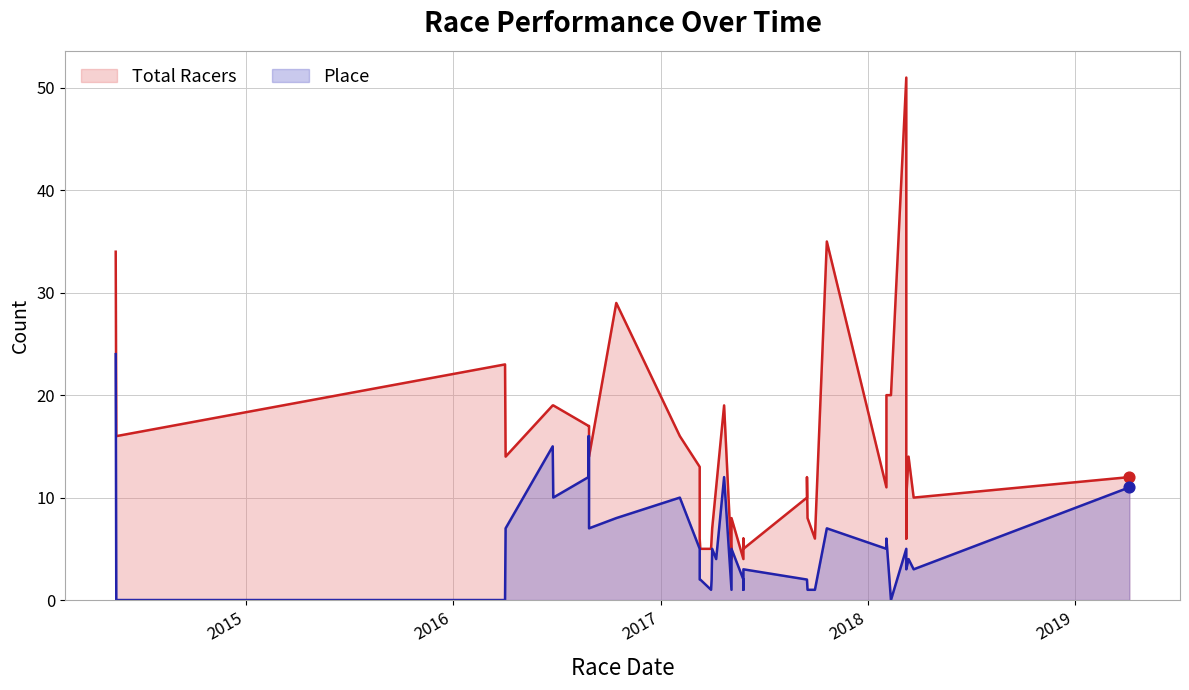

What are all the series names shown in the legend?

Total Racers, Place